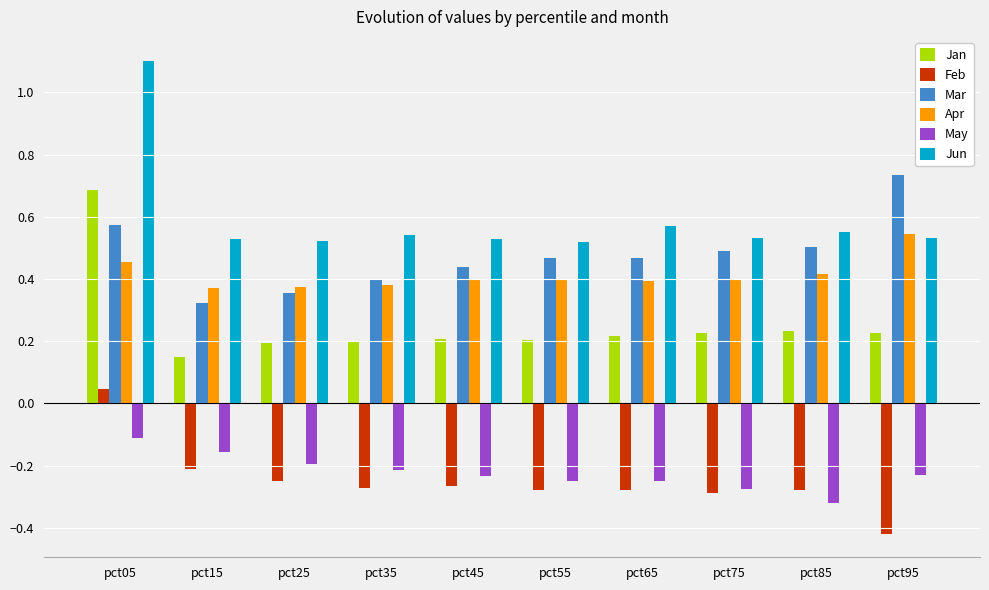

Which series has the largest total across all categories?

Jun